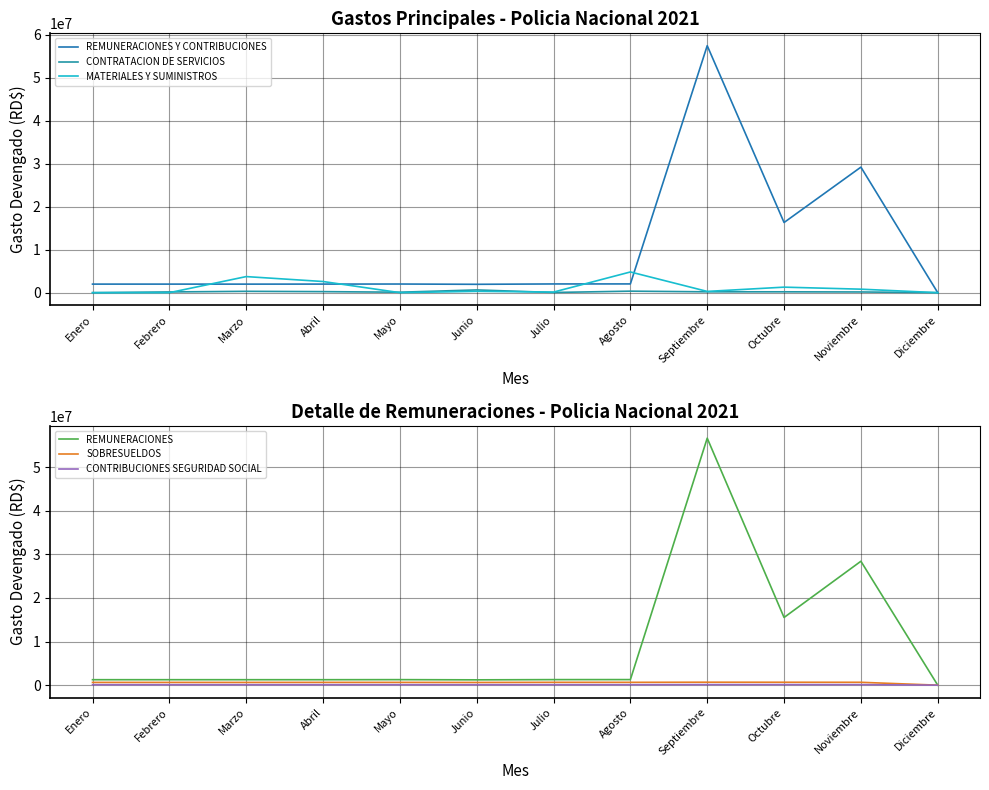

What are all the series names shown in the legend?

REMUNERACIONES Y CONTRIBUCIONES, CONTRATACION DE SERVICIOS, MATERIALES Y SUMINISTROS, REMUNERACIONES, SOBRESUELDOS, CONTRIBUCIONES SEGURIDAD SOCIAL